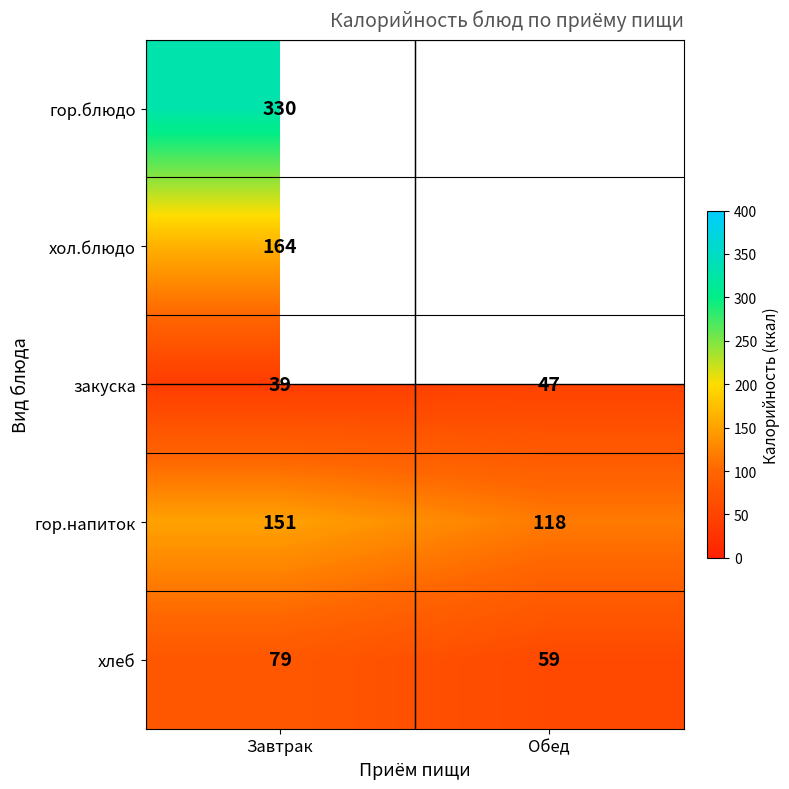

What is the total value across all series at Завтрак?

763